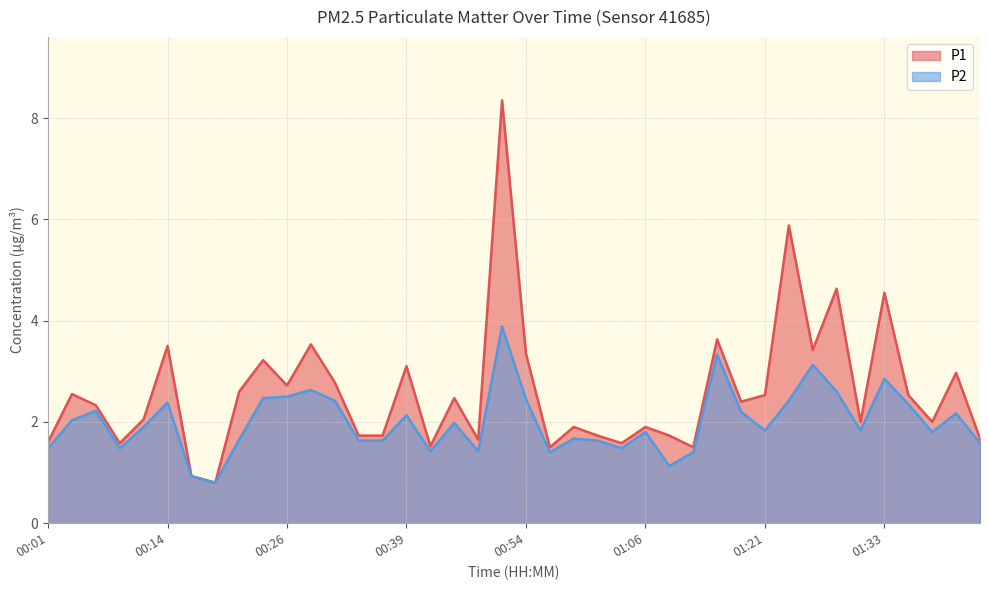

How many values in the P1 series exceed 2?

22